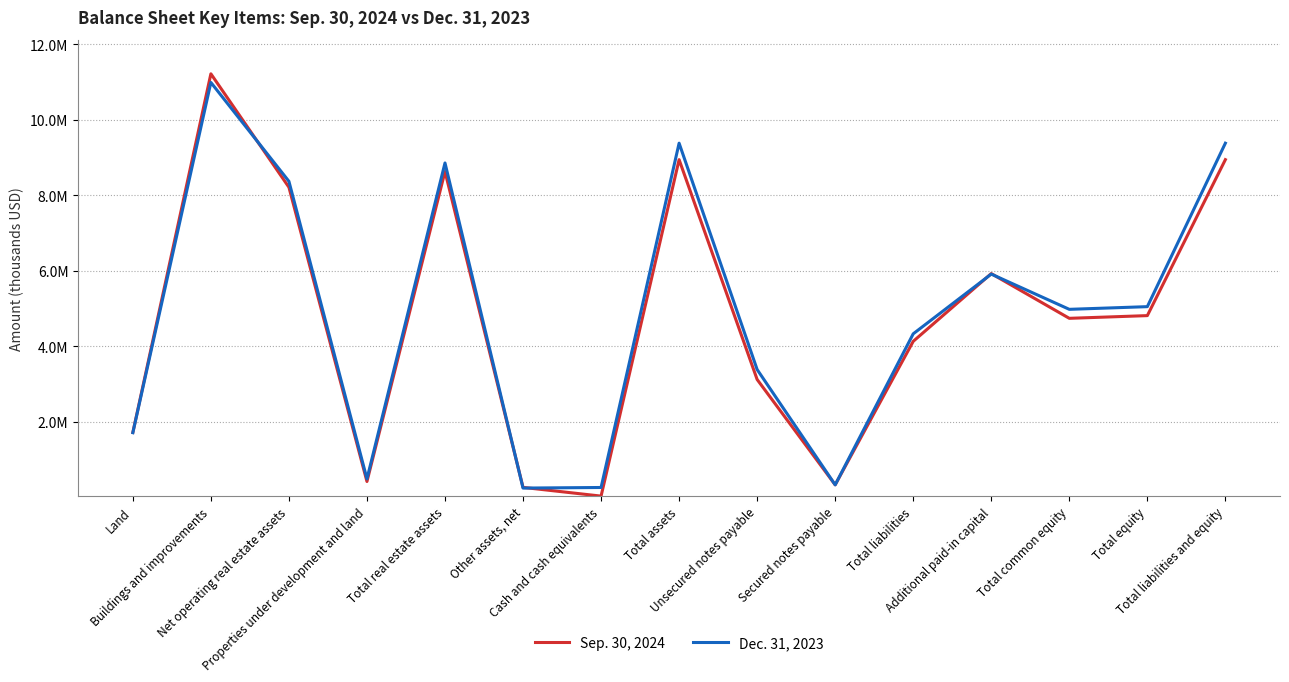

Is this an area chart (filled region under the line)?

No